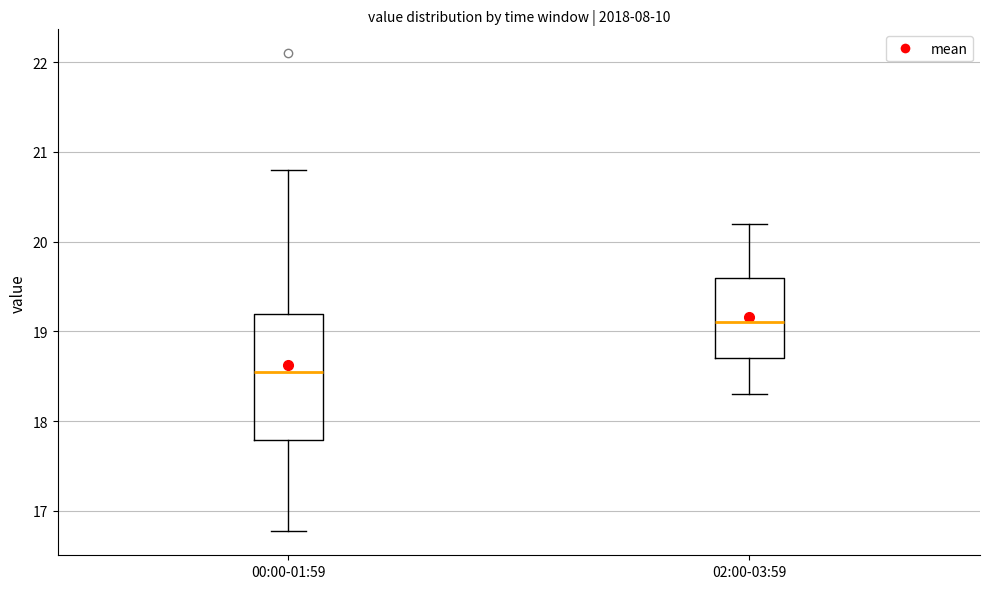

Reading left to right, read every box against the y-axis: the position of its median line, the range the box covers, and the ends of its whiskers. The values are not printed on the chart, so give them approximately, as read against the axis.

00:00-01:59: median 18.6, box 17.8 to 19.2, whiskers 16.8 to 20.8
02:00-03:59: median 19.1, box 18.7 to 19.6, whiskers 18.3 to 20.2